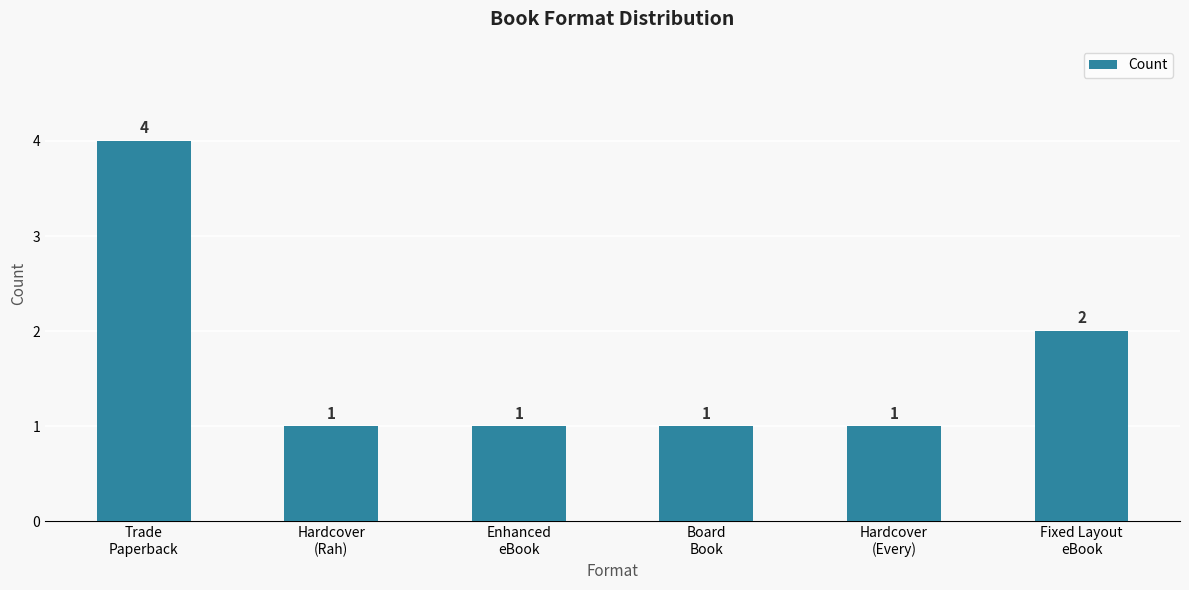

What is the sum of all values?

10